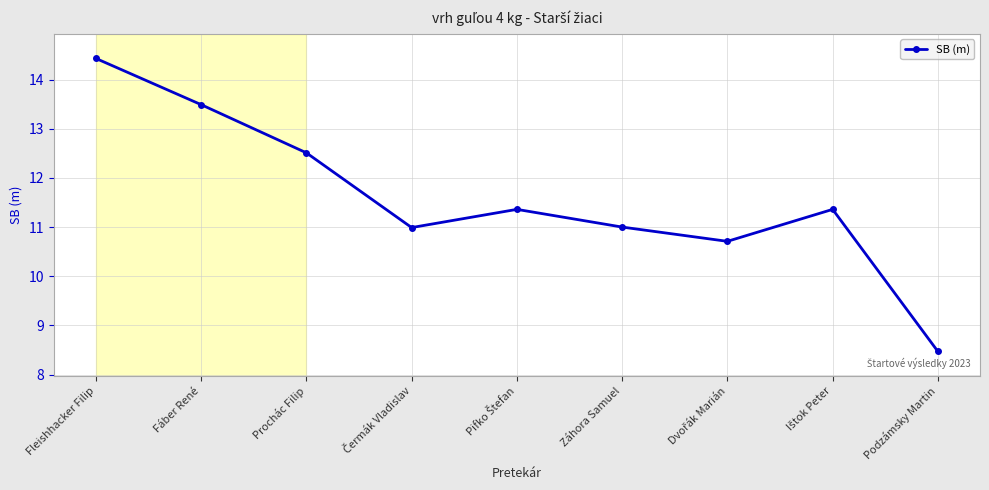

What is the minimum value shown in the chart?

8.5